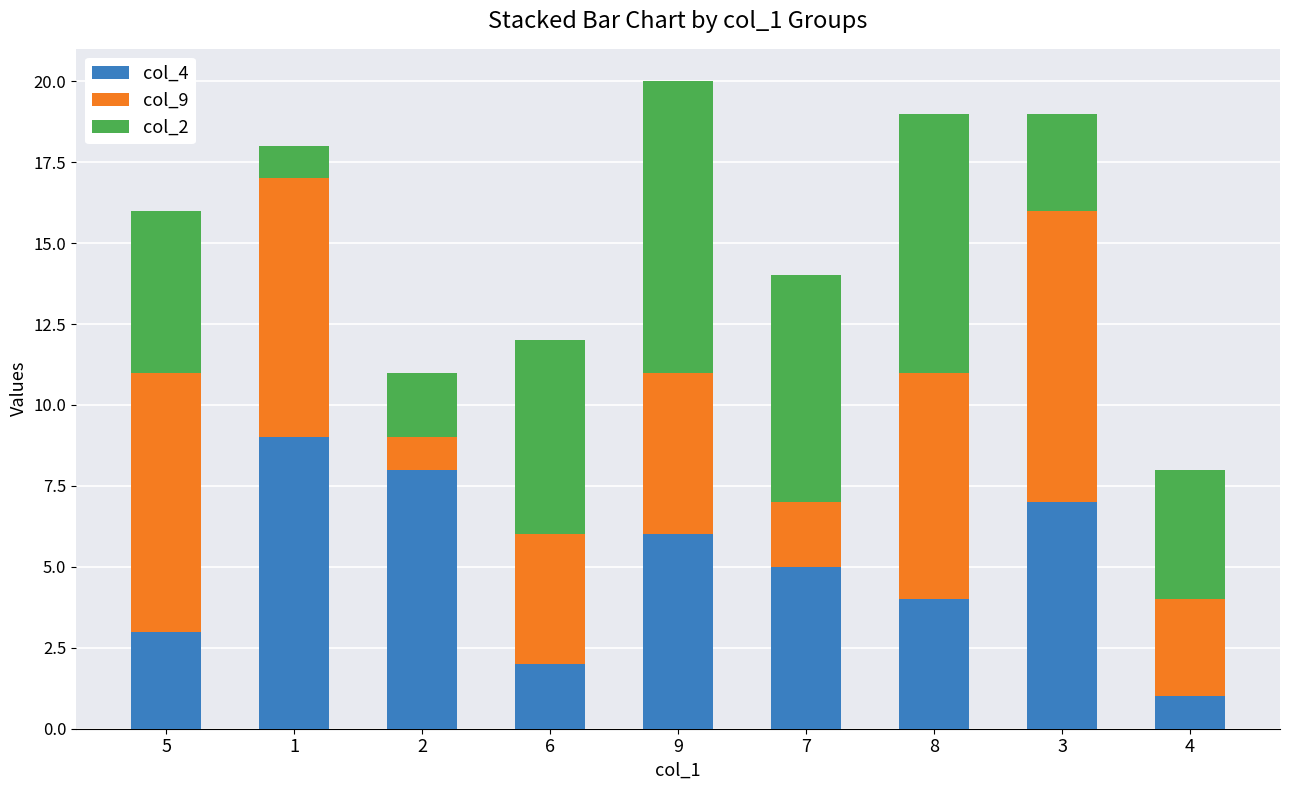

List the labels in order of col_4 value, smallest first.

4, 6, 5, 8, 7, 9, 3, 2, 1